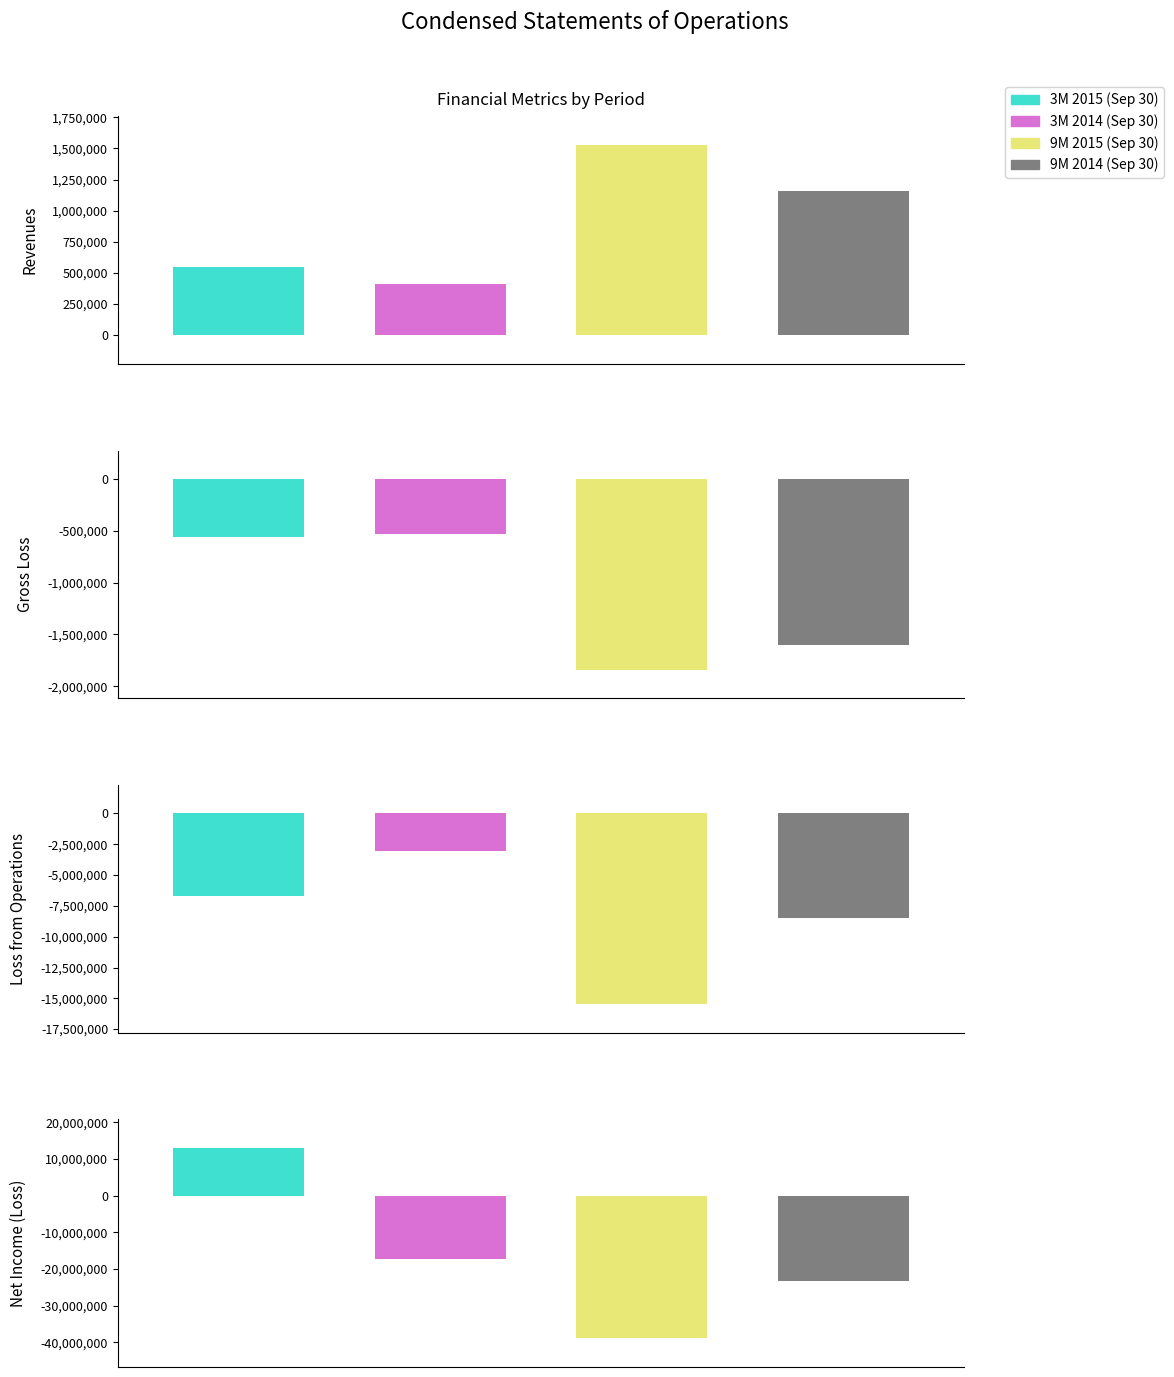

What is the difference between the 9M 2014 (Sep 30) values at Revenues and Net Income (Loss)?

24391873